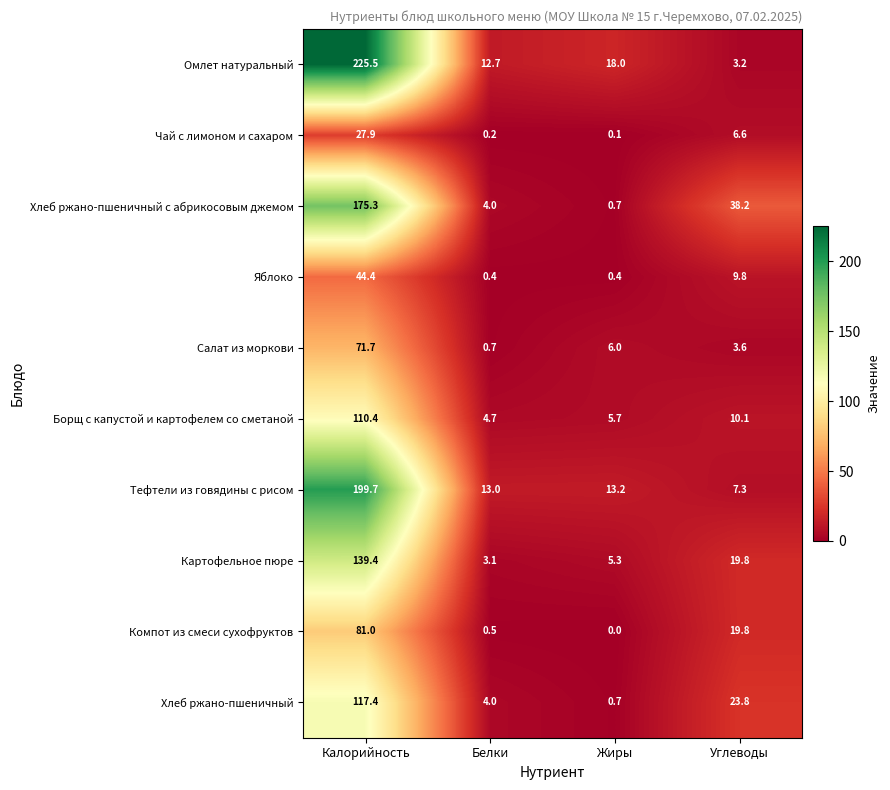

Which series changed the most between Калорийность and Углеводы?

Омлет натуральный